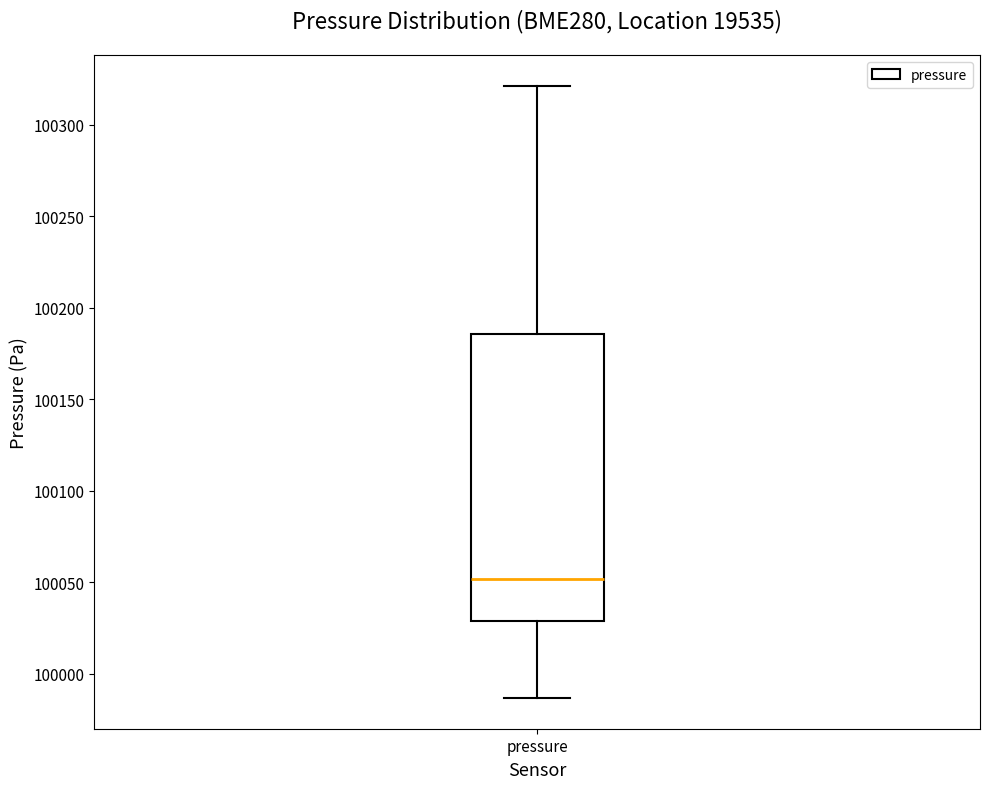

Where does the upper whisker of the box for pressure end on the y-axis? The values are not printed on the chart, so give them approximately, as read against the axis.

100320